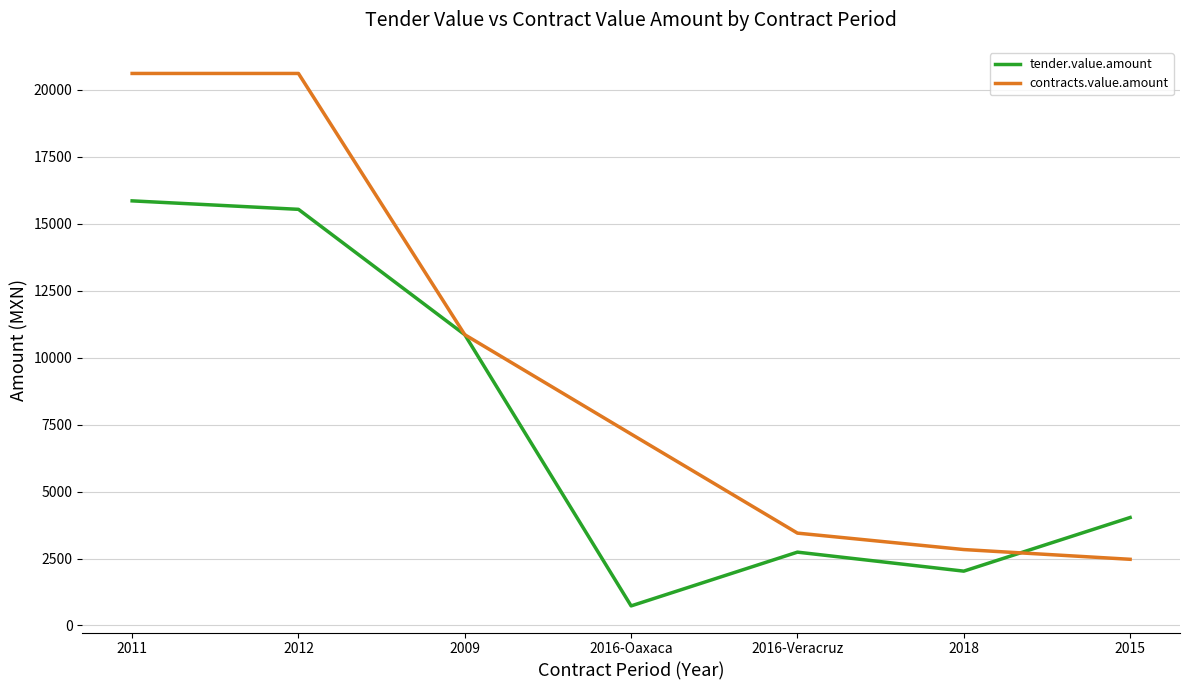

What is the sum of all tender.value.amount values?

51765.0